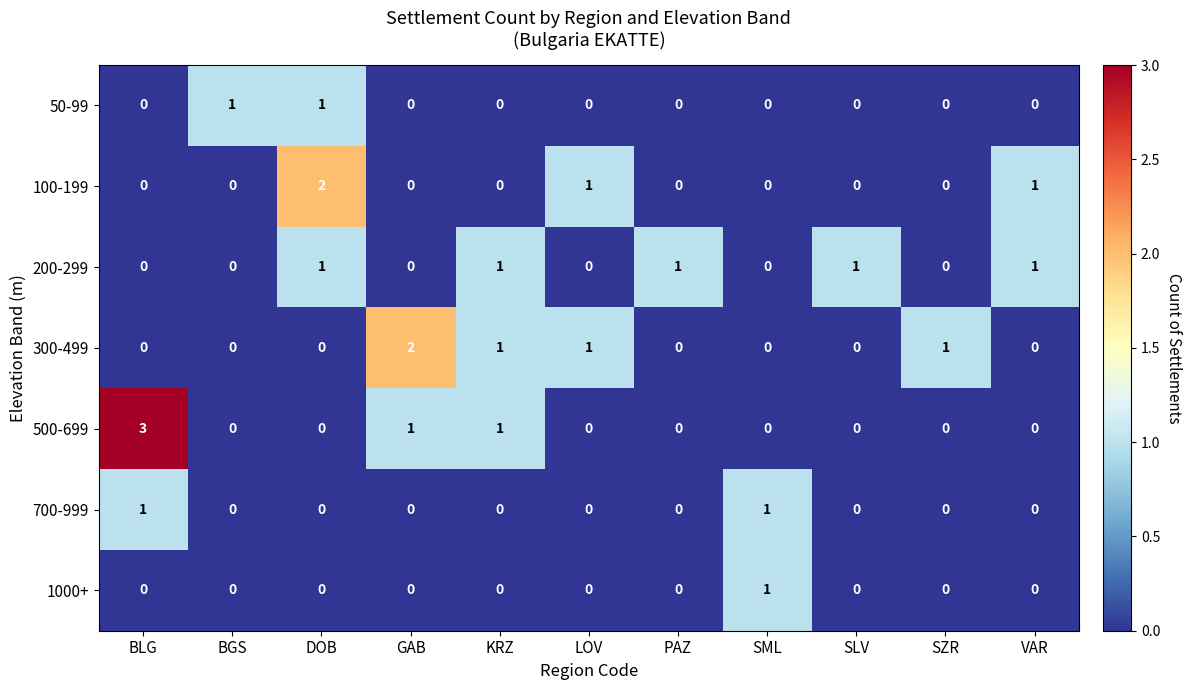

What is the total value across all series at BGS?

1